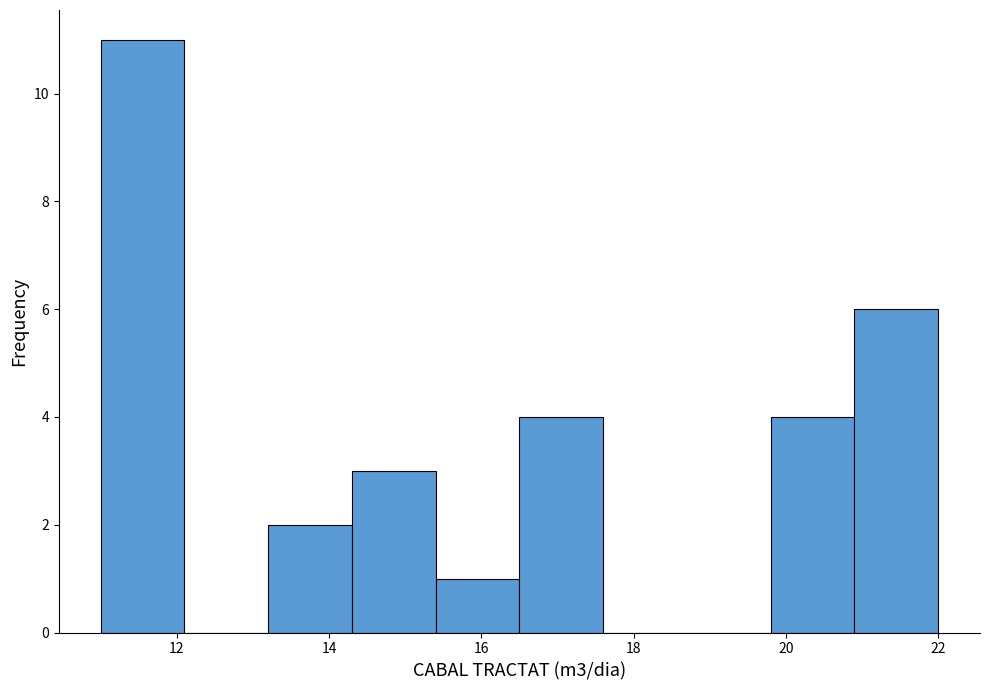

Reading left to right, transcribe this chart: for each bar, give the range it covers on the x-axis and its height. Neither the bar edges nor the heights are printed on the chart, so give them approximately, as read against the axes.

11.0 to 12.1: 11
12.1 to 13.2: 0
13.2 to 14.3: 2
14.3 to 15.4: 3
15.4 to 16.5: 1
16.5 to 17.6: 4
17.6 to 18.7: 0
18.7 to 19.8: 0
19.8 to 20.9: 4
20.9 to 22.0: 6